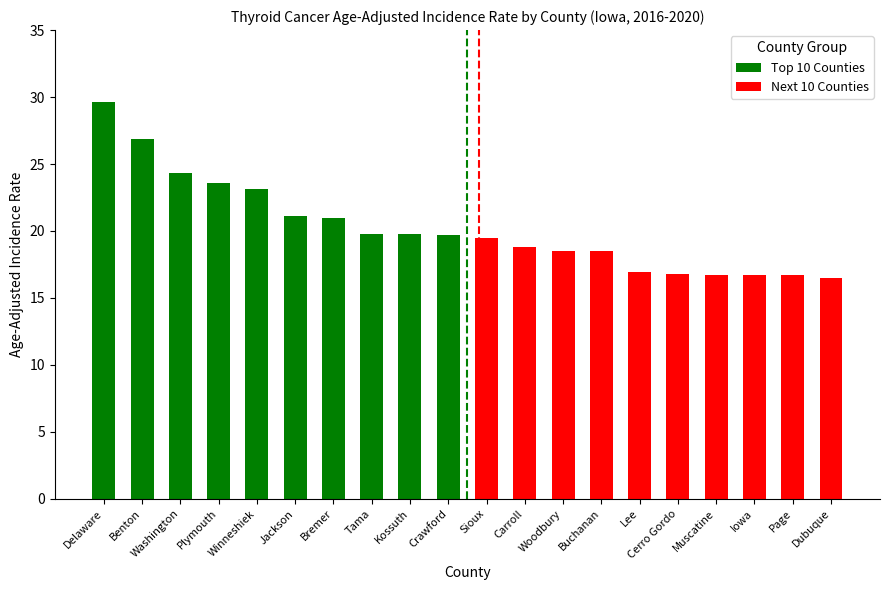

How many bars are there in total?

20